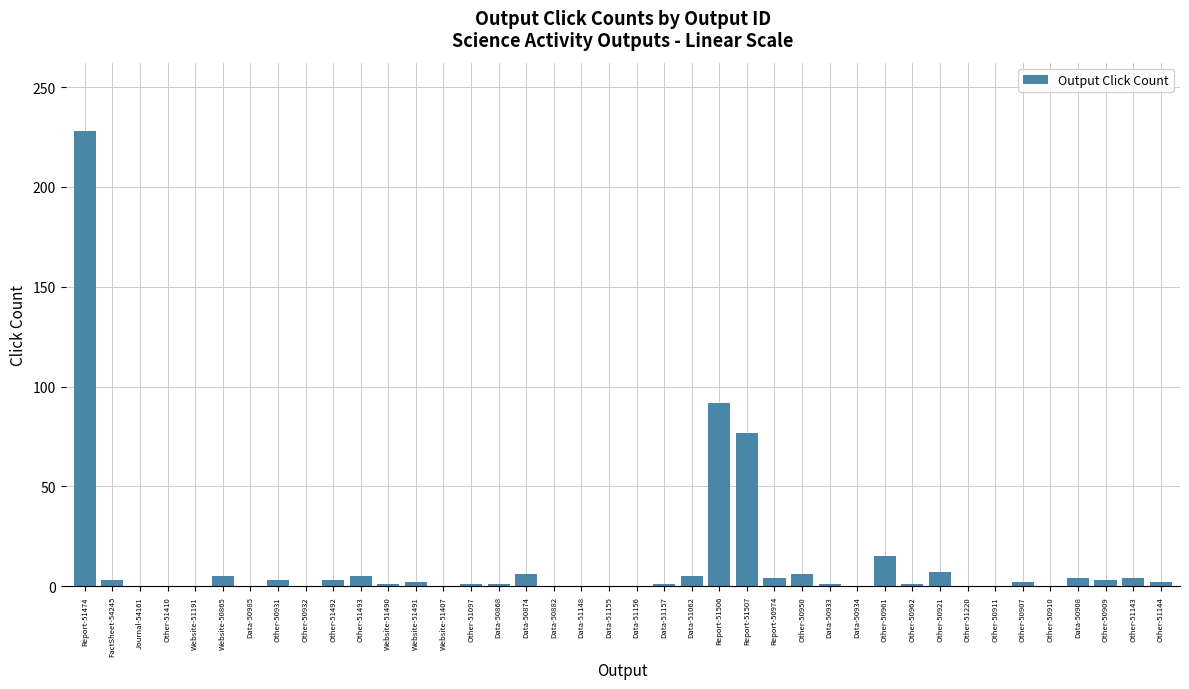

Where is the data nearest to the value 114?

Report-51506